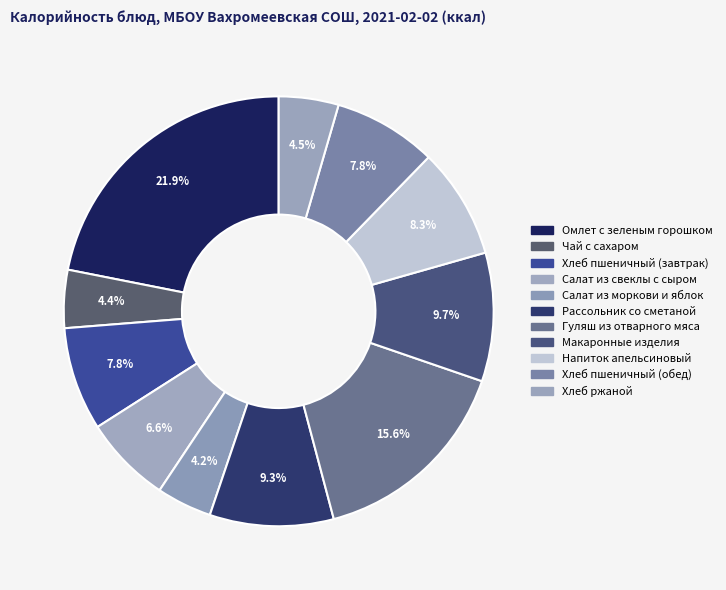

How many slices are in this pie chart?

11